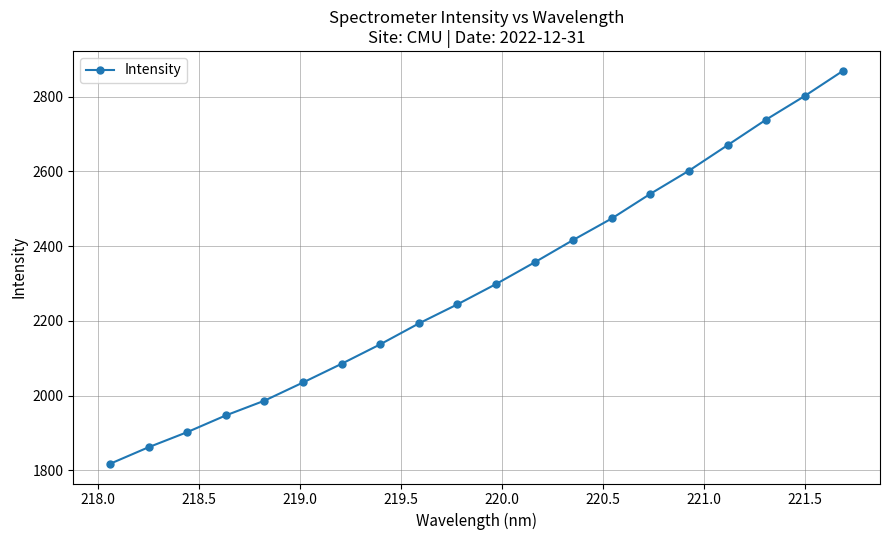

What is the maximum value shown in the chart?

2869.9